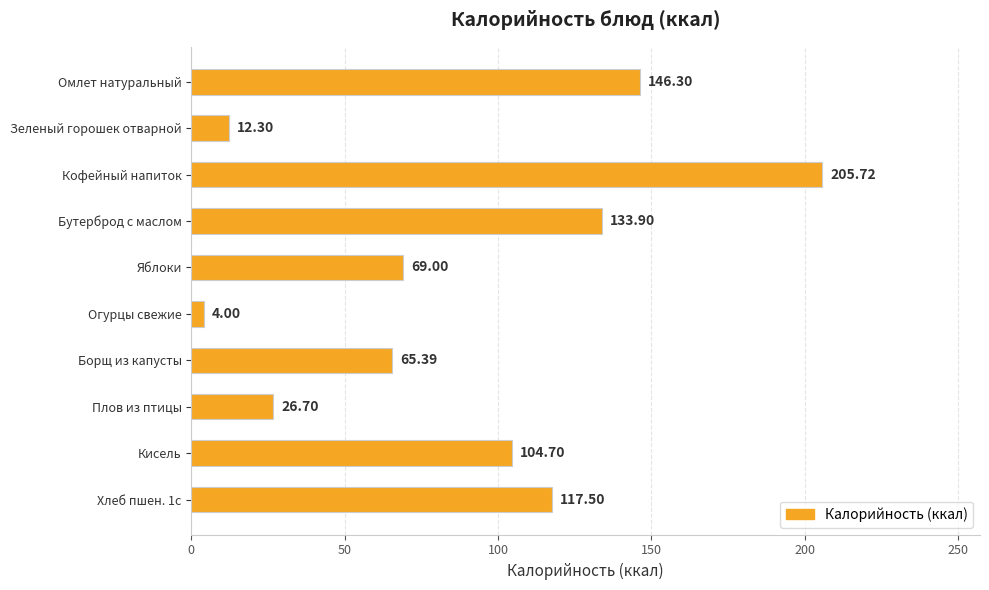

List the labels in order of value, smallest first.

Огурцы свежие, Зеленый горошек отварной, Плов из птицы, Борщ из капусты, Яблоки, Кисель, Хлеб пшен. 1с, Бутерброд с маслом, Омлет натуральный, Кофейный напиток